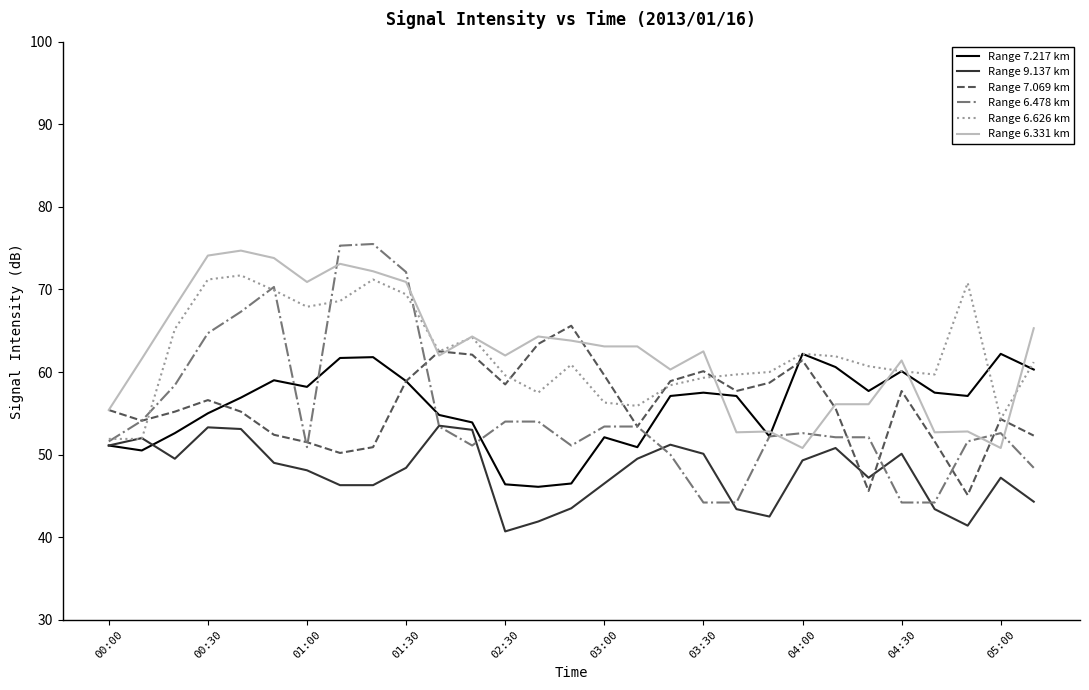

What is the difference between the second highest and minimum values in the Range 6.331 km series?

23.3